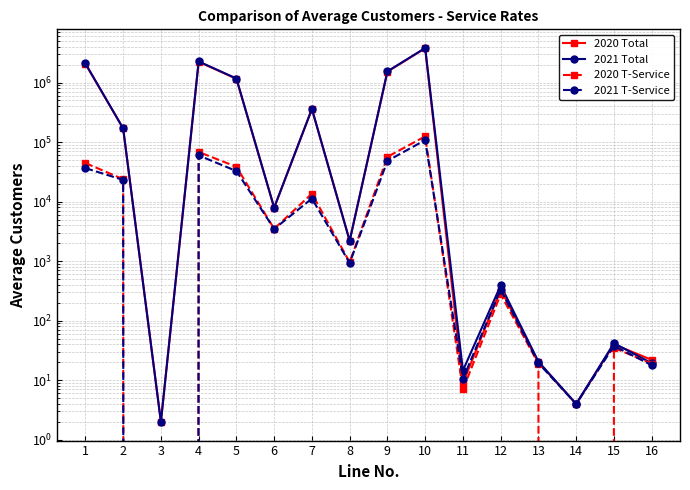

Reading left to right, list all the values displayed in this chart.

2020 Total: 2064532.0	169084.0	2.0	2233618.0	1154986.9	7862.7	357602.8	2201.4	1522653.8	3756271.8	9.0	335.0	20.0	4.0	40.0	22.0
2021 Total: 2087369.8	169866.6	2.0	2257238.4	1167199.5	7933.8	360848.7	2199.6	1538181.5	3795419.9	14.6	392.2	20.6	4.0	41.9	19.3
2020 T-Service: 44454.0	23801.0	0.0	68255.0	38424.5	3498.7	13627.1	959.4	56509.7	124764.7	7.0	278.0	19.0	0.0	35.0	19.0
2021 T-Service: 36503.6	23152.5	0.0	59656.1	32626.7	3469.9	11269.5	931.0	48297.1	107953.2	10.6	332.9	19.4	4.0	37.7	17.9